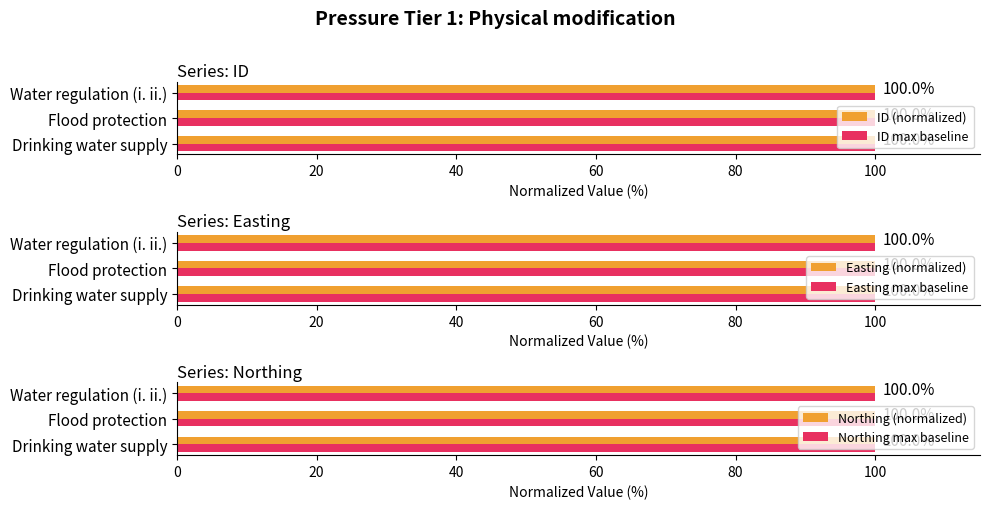

What is the average value of the ID max baseline series?

100.0